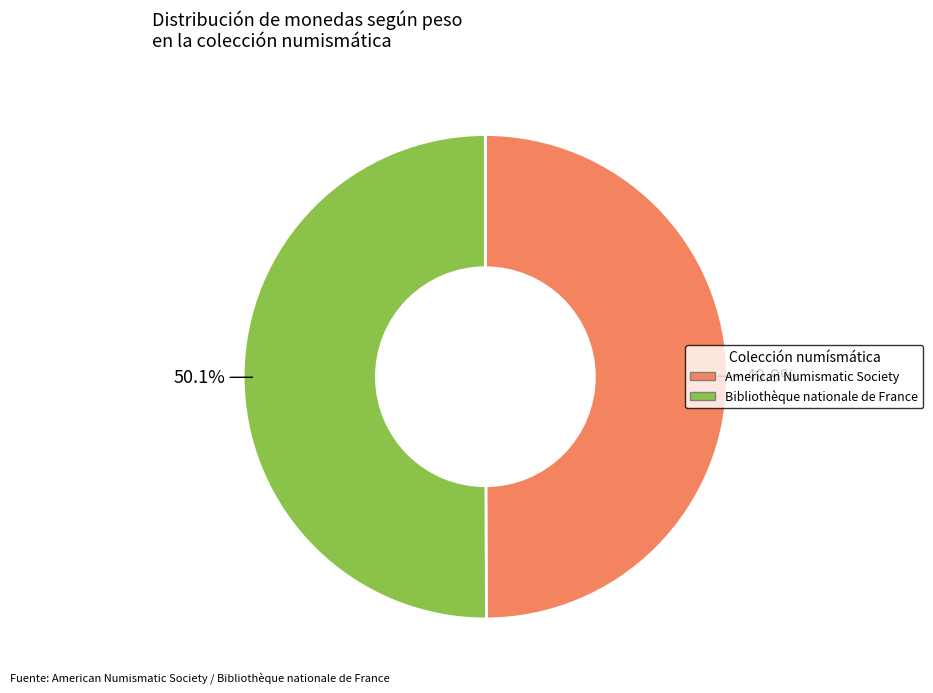

How much of the chart is everything except Bibliothèque nationale de France?

49.9%